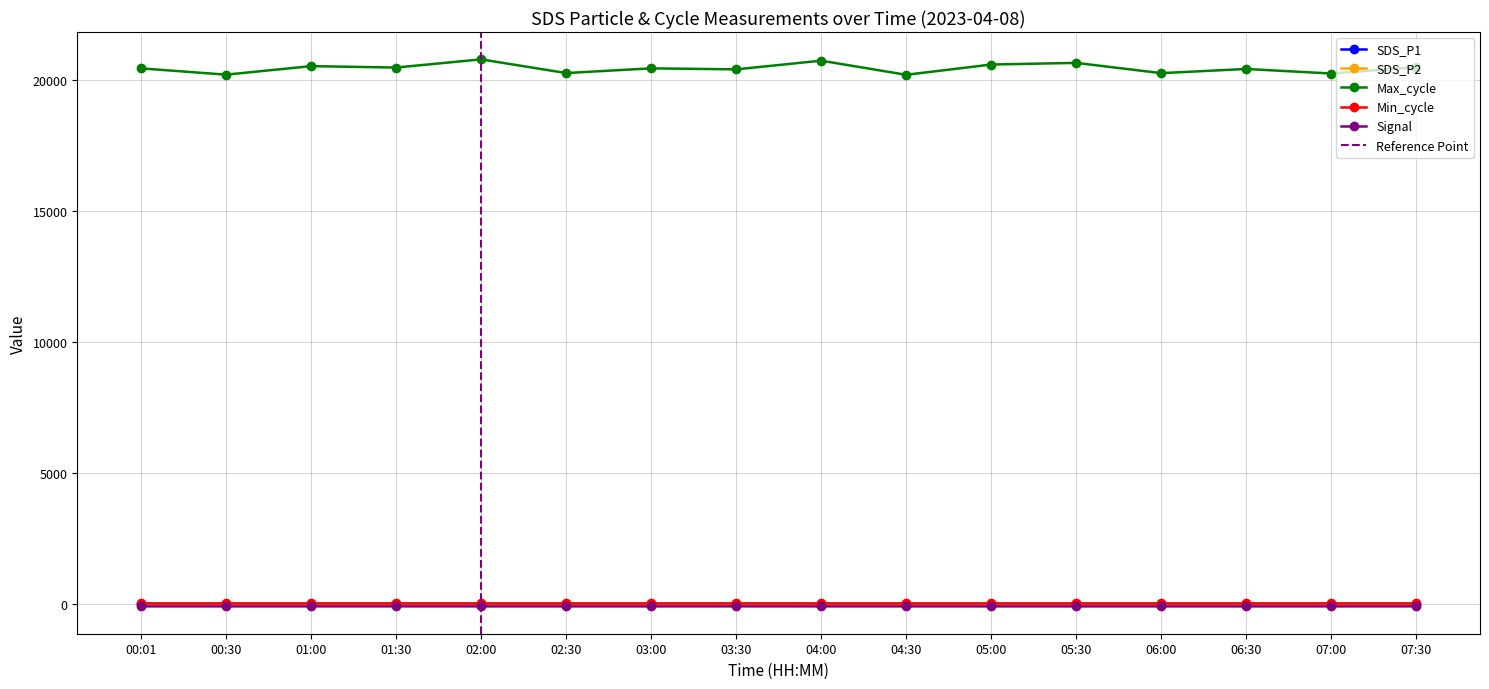

At which label is Signal closest to -82?

01:30